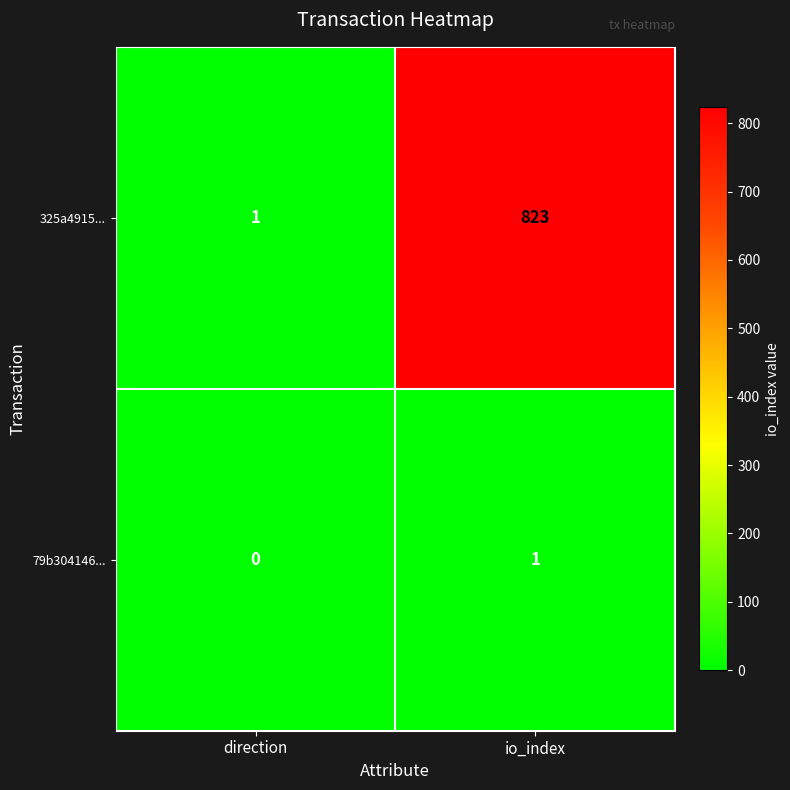

At how many categories does at least one series exceed 117?

1